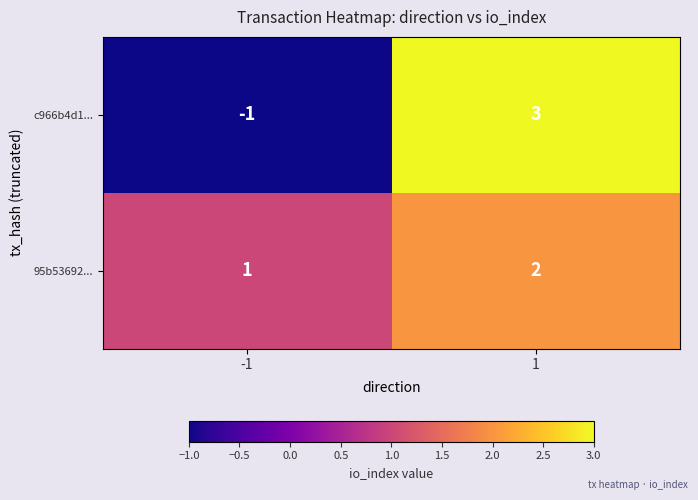

What is the sum of the 95b53692... values at -1 and 1?

3